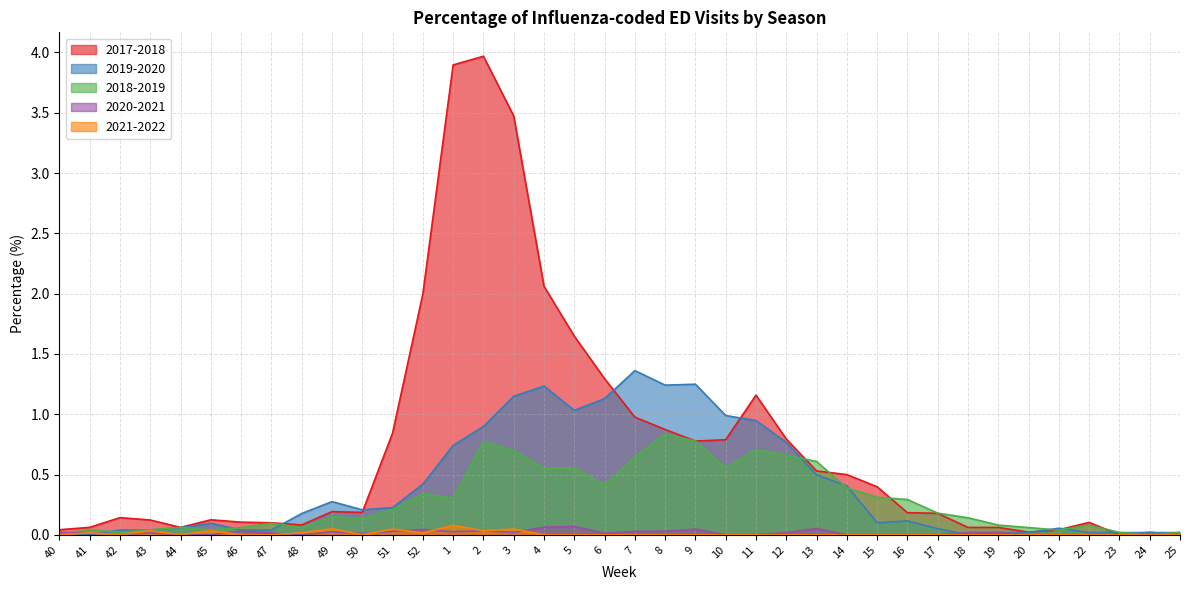

How many lines are shown in the chart?

5